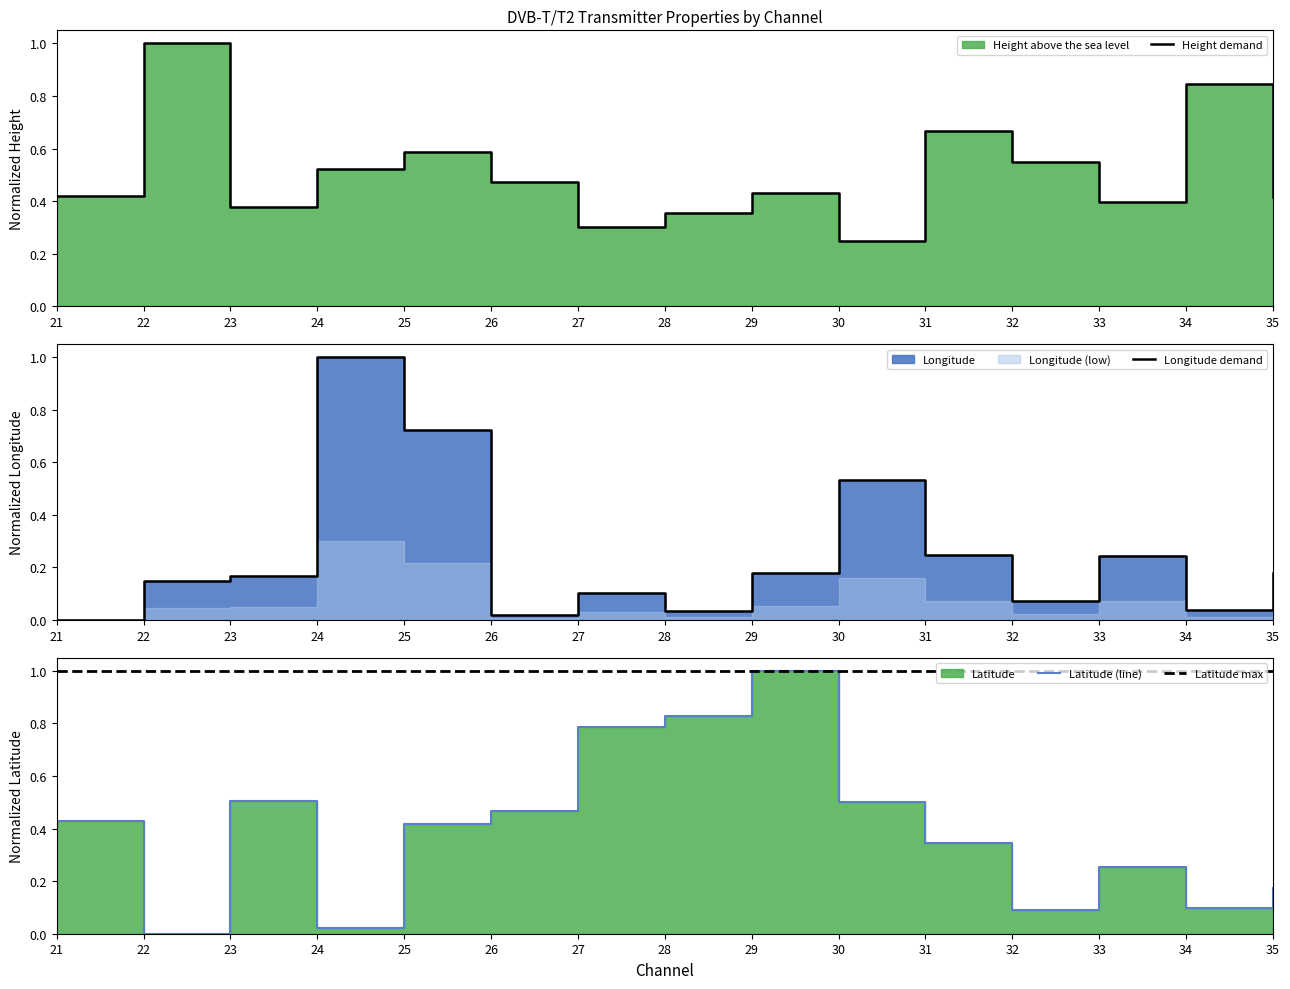

How many times do Longitude and Height above the sea level cross each other?

4